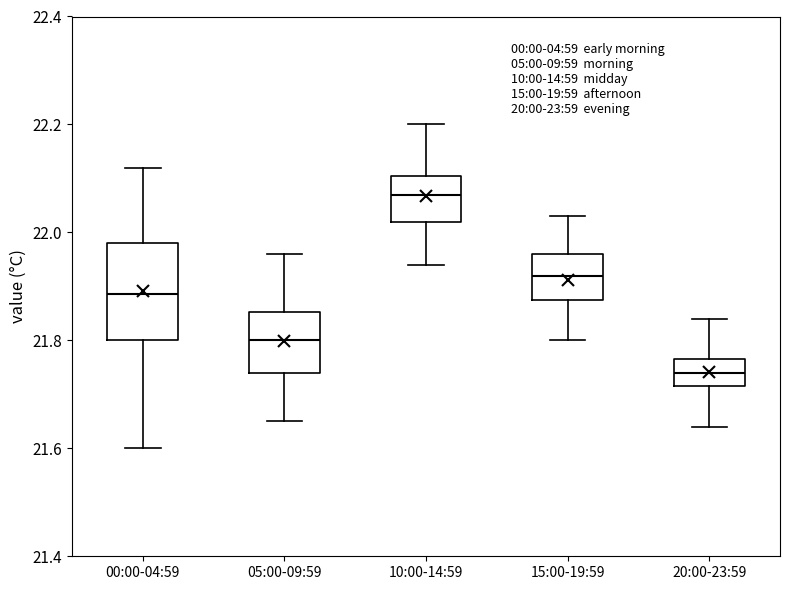

Which box has the highest median line?

10:00-14:59